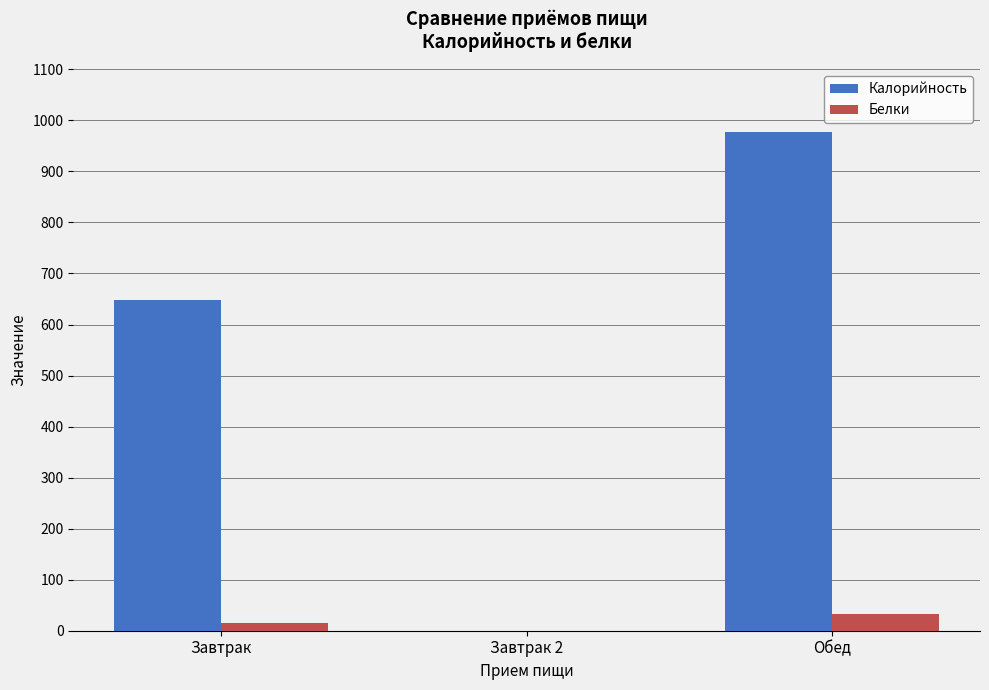

Which series changed the most between Завтрак and Обед?

Калорийность